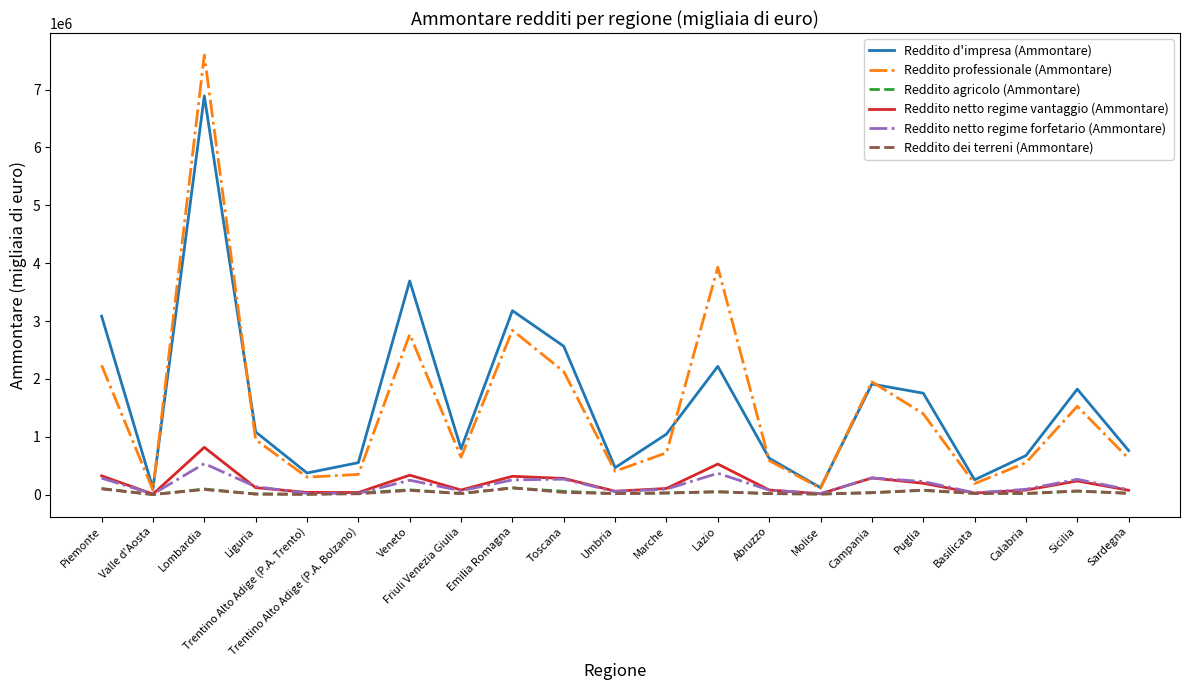

Which series changed the most between Lombardia and Basilicata?

Reddito professionale (Ammontare)